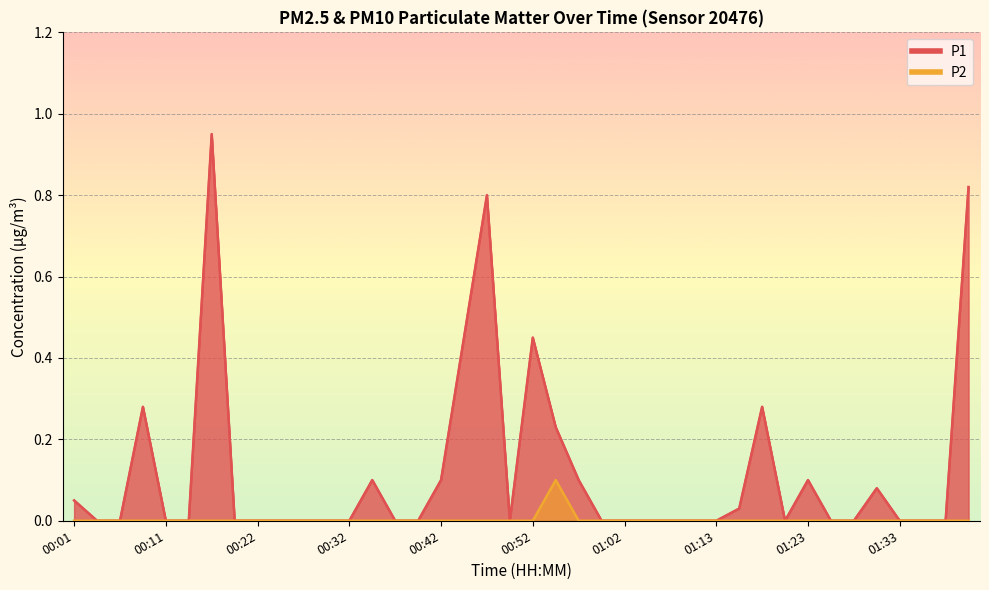

What is the difference between the maximum and minimum values in the P2 series?

0.1